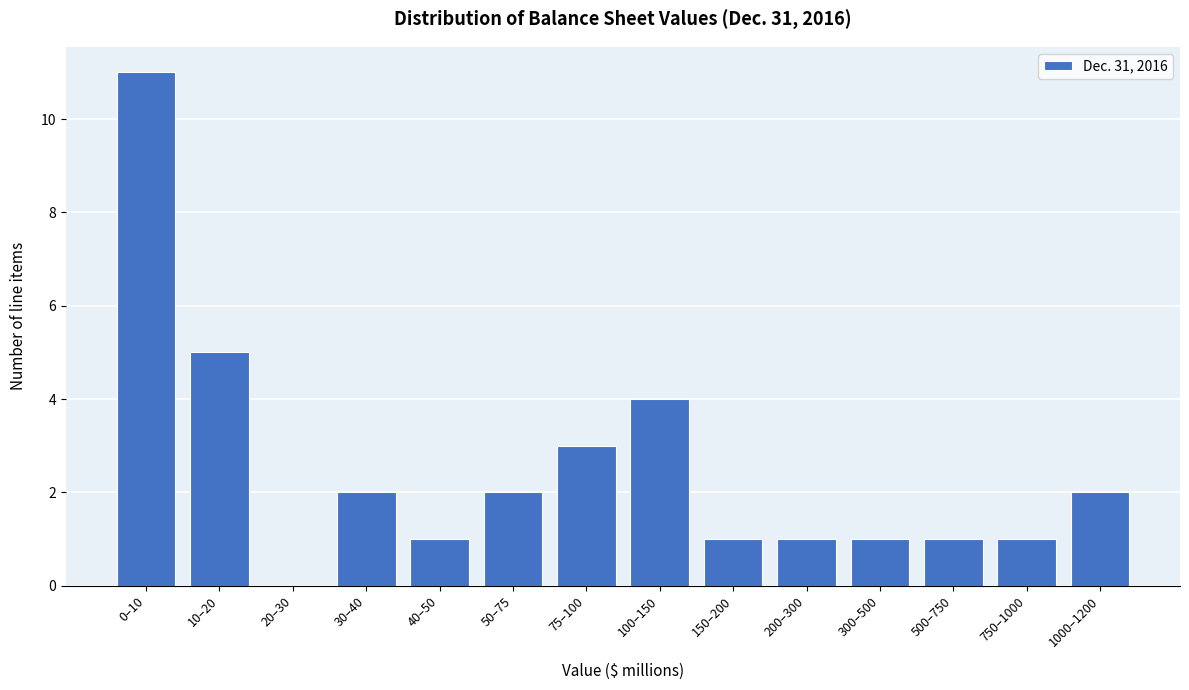

Reading left to right, extract all data points from this chart.

0–10=11	10–20=5	20–30=0	30–40=2	40–50=1	50–75=2	75–100=3	100–150=4	150–200=1	200–300=1	300–500=1	500–750=1	750–1000=1	1000–1200=2